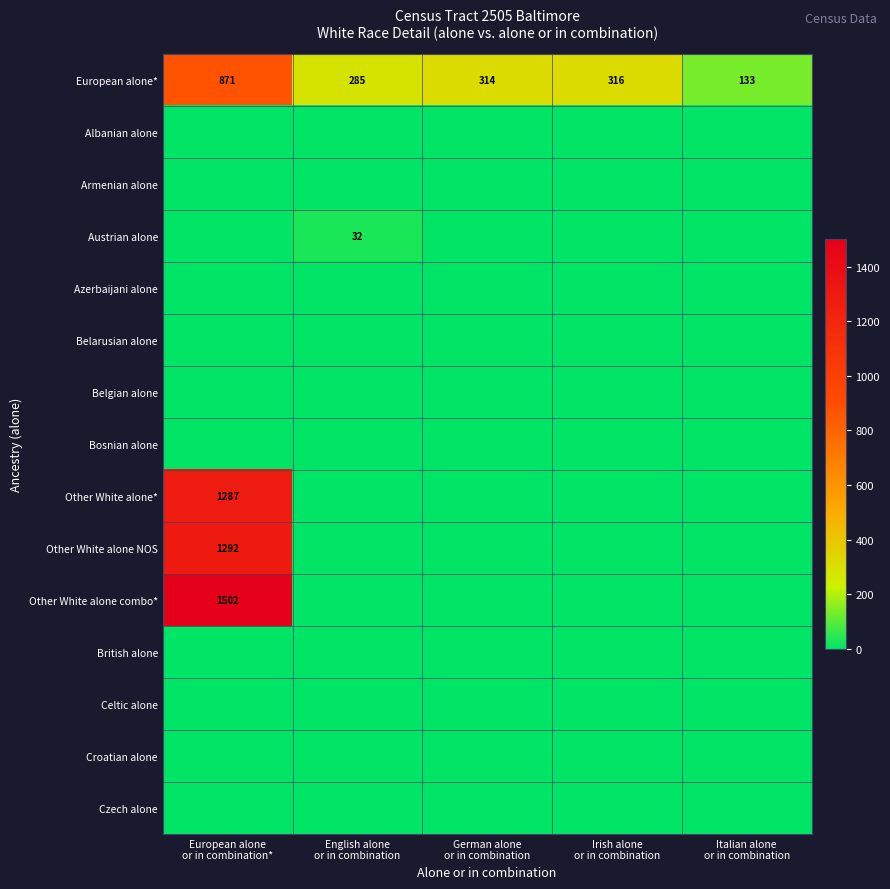

What is the difference between the second highest and second lowest values in the European alone* series?

31